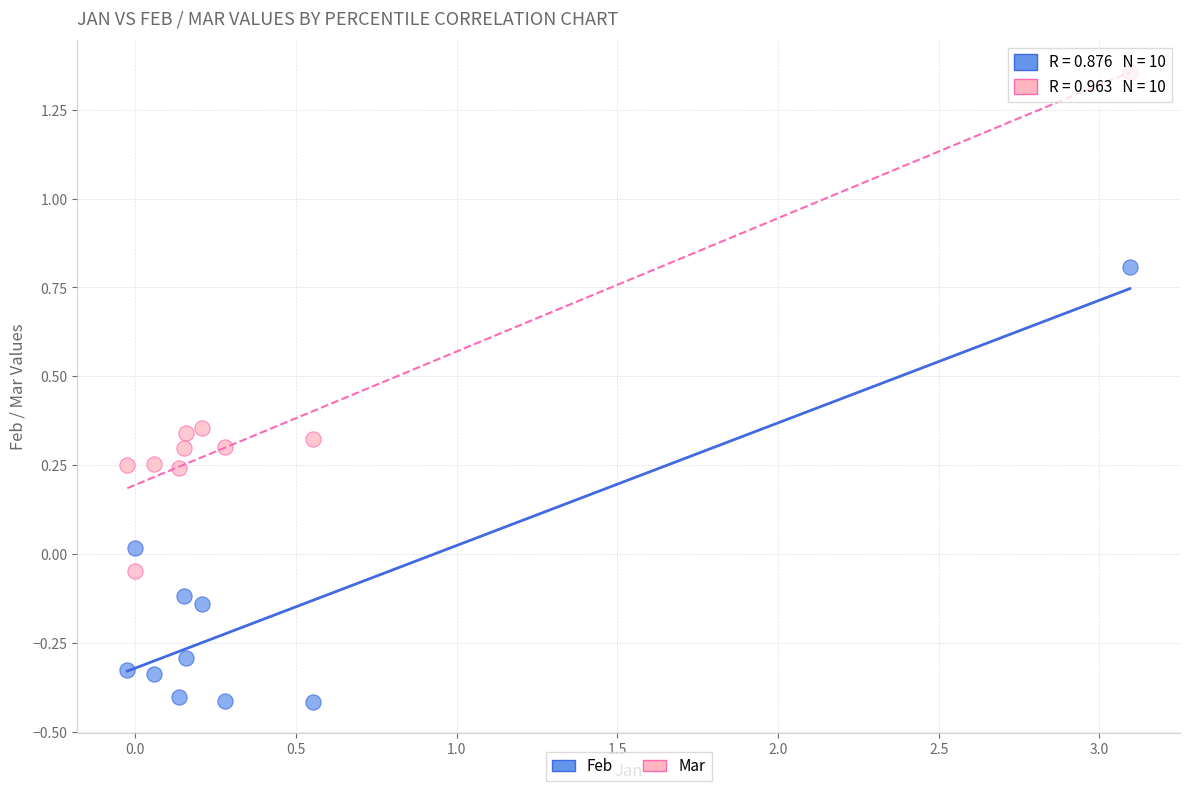

What are all the series names shown in the legend?

Feb, Mar